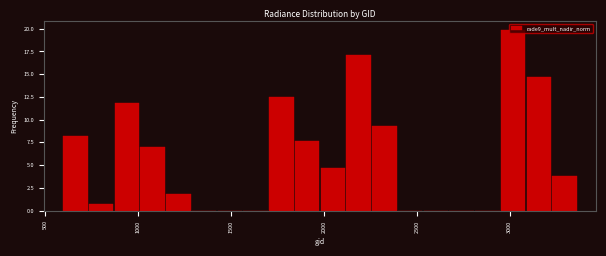

Around what value on the x-axis is the tallest bar? Give the approximate position of its centre, as read against the axis.

3000